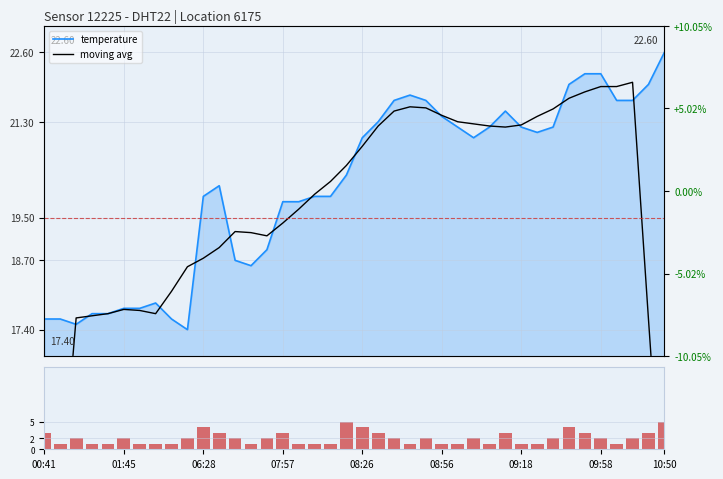

Is the value of moving avg at 00:41 greater than the value of humidity (proxy vol) at 29?

Yes